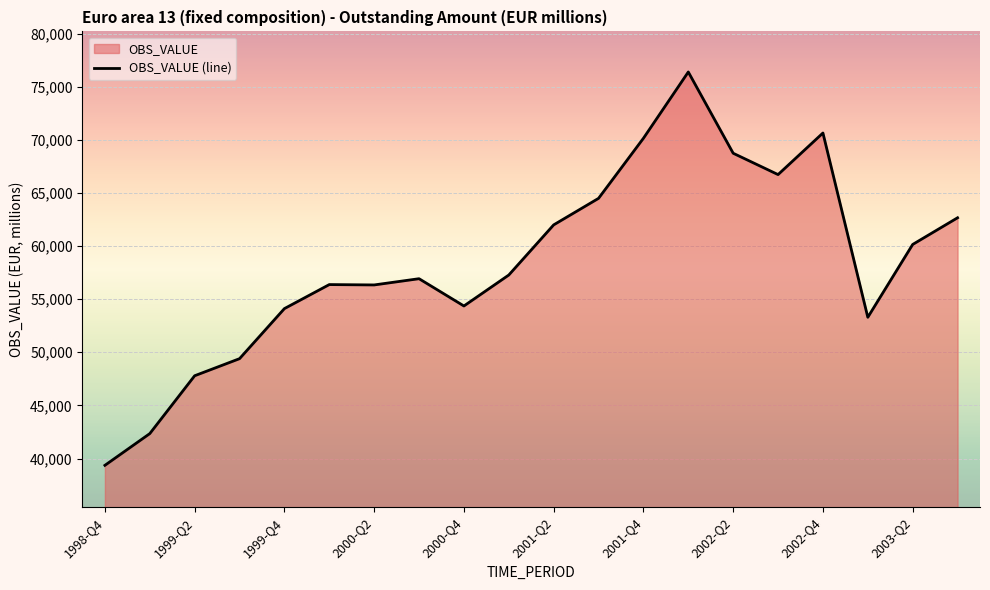

What is the maximum value shown in the chart?

76381.5